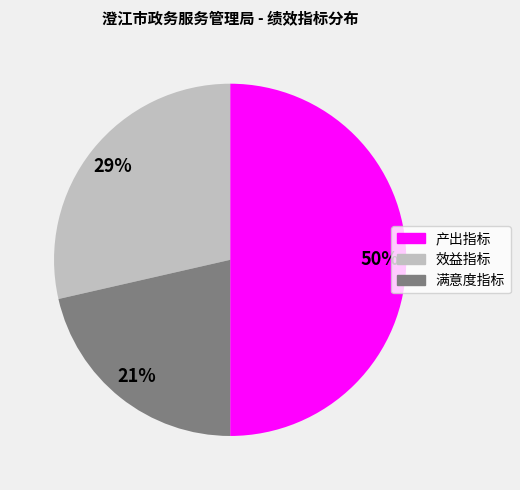

How many slices are in this pie chart?

3